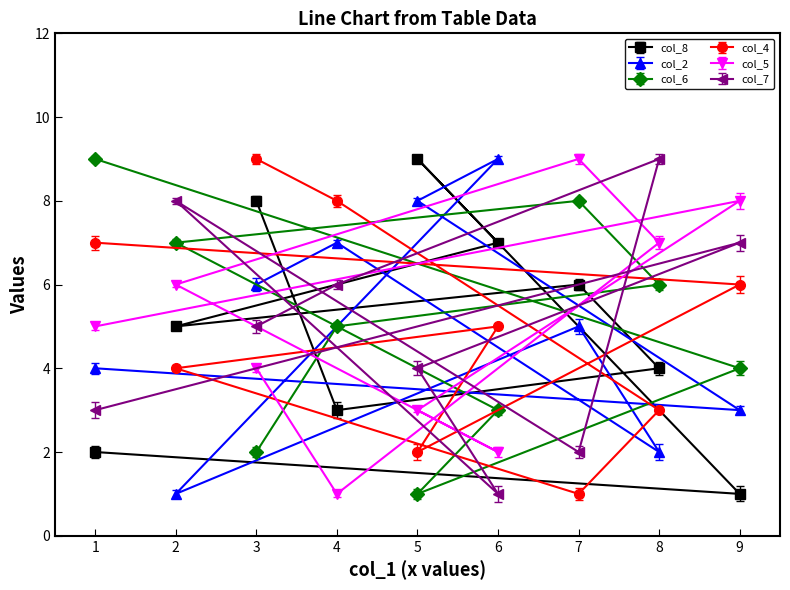

What is the sum of the col_7 values at 8 and 1?

12